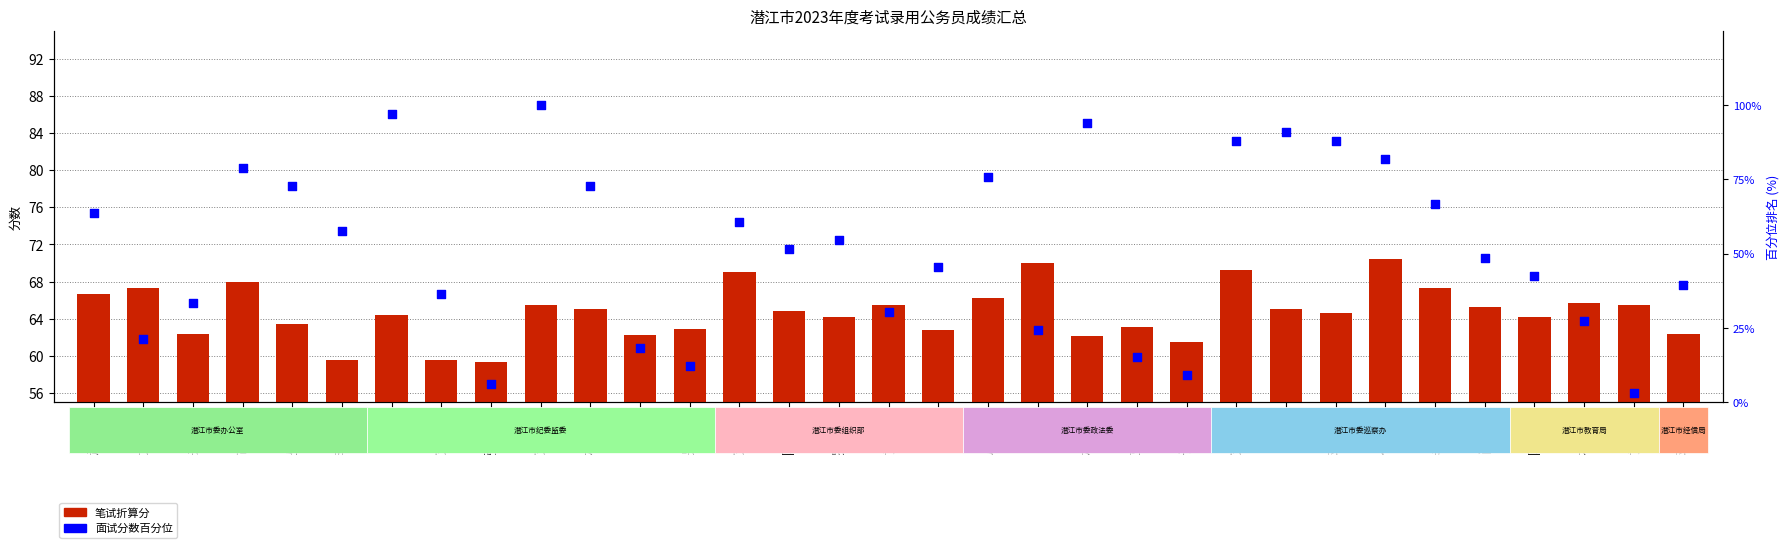

Which series has the largest Y range (max minus min)?

面试分数百分位